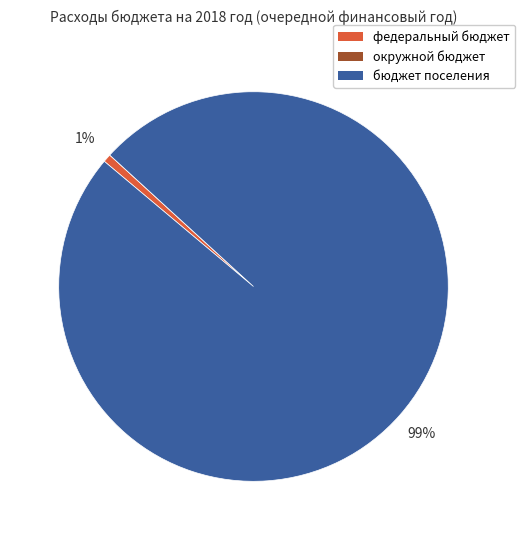

Which category accounts for the majority?

бюджет поселения